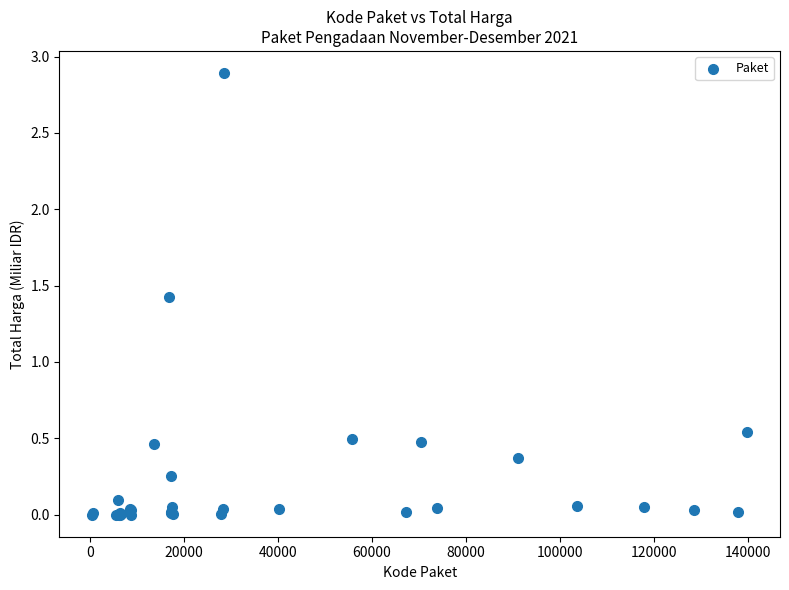

What Y value in the scatter plot is closest to 1?

1.4